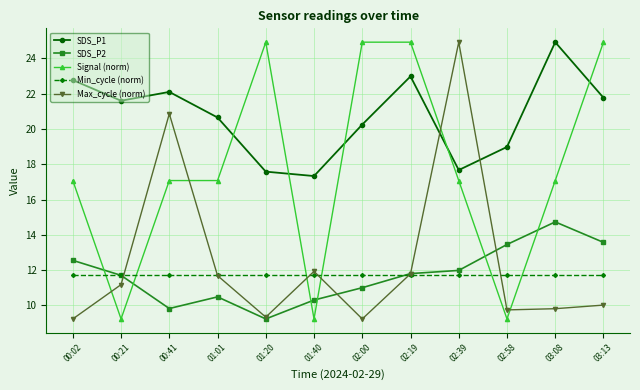

Between which two adjacent categories do Max_cycle (norm) and Min_cycle (norm) first intersect?

00:21 and 00:41